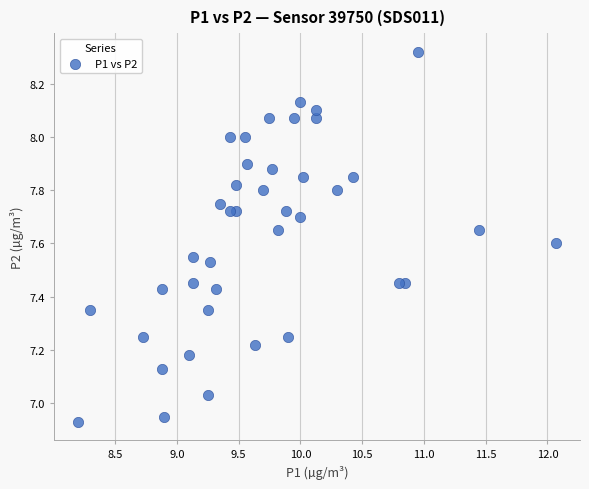

What is the range of X values (max minus min)?

3.9